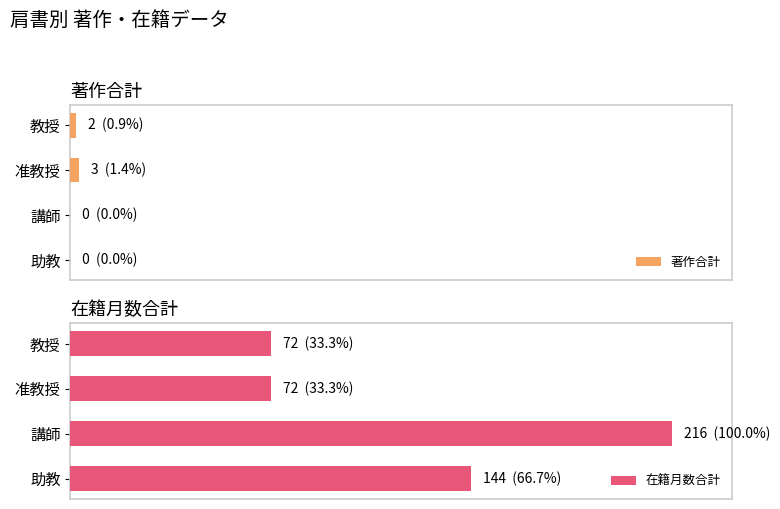

True or false: 在籍月数合計 has a value of 15 at 准教授.

False